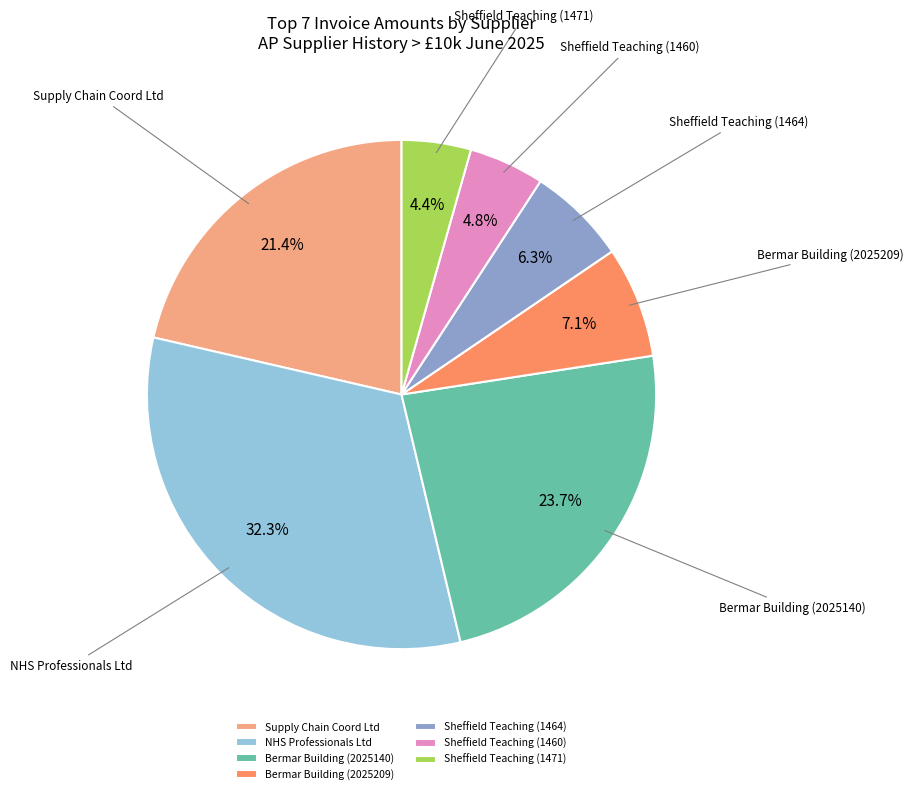

Combined, what portion of the pie is NHS Professionals Ltd and Sheffield Teaching (1471)?

36.7%